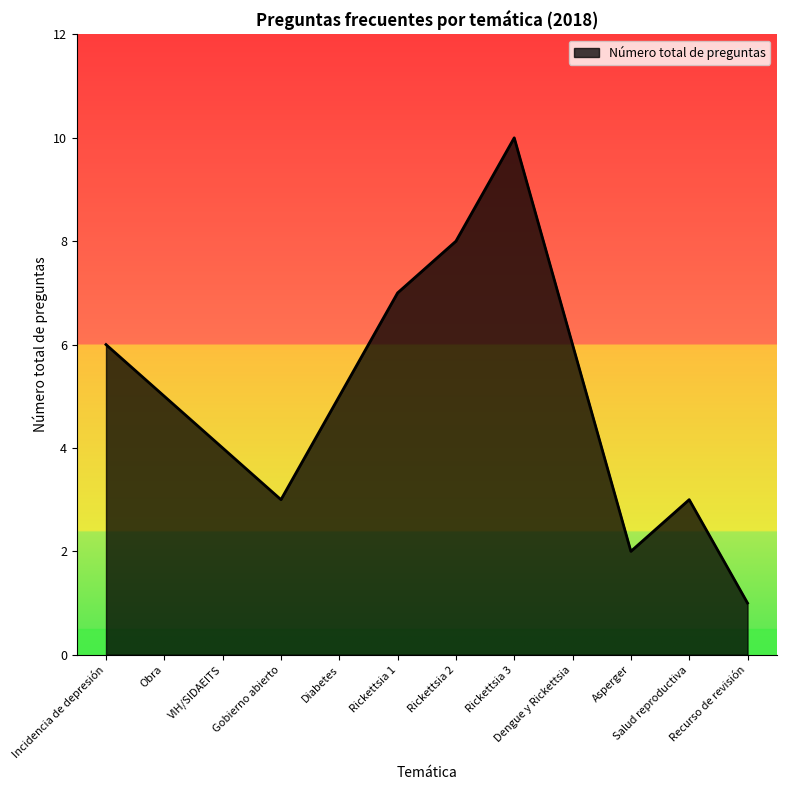

What is the difference between the maximum and minimum values?

9